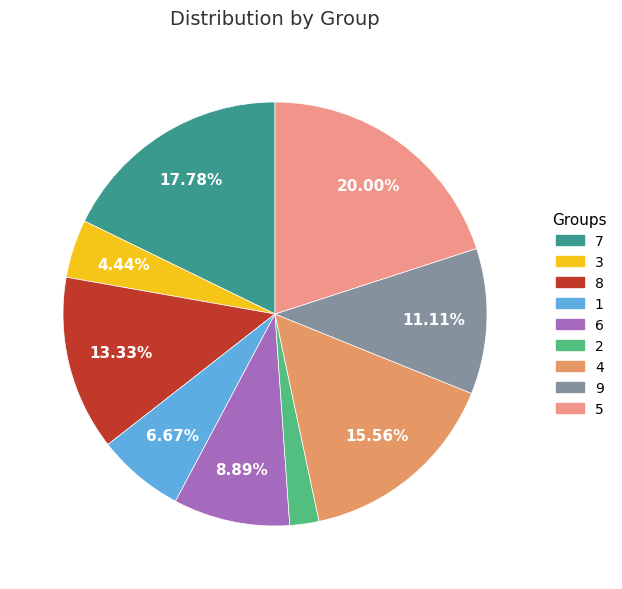

Is there a majority slice in this chart?

No